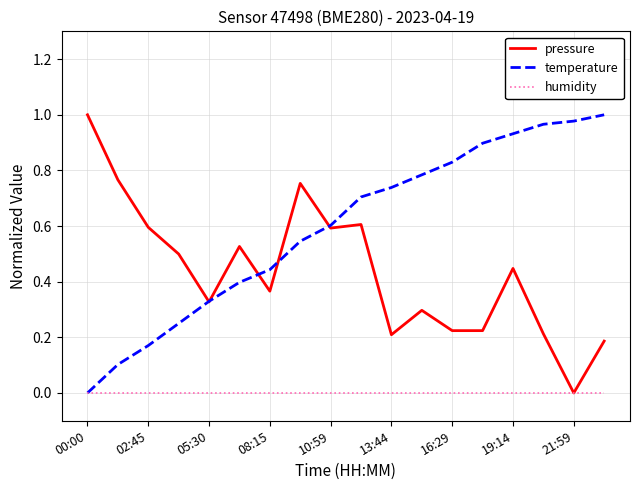

Rank the series by their average value, from highest to lowest.

temperature, pressure, humidity